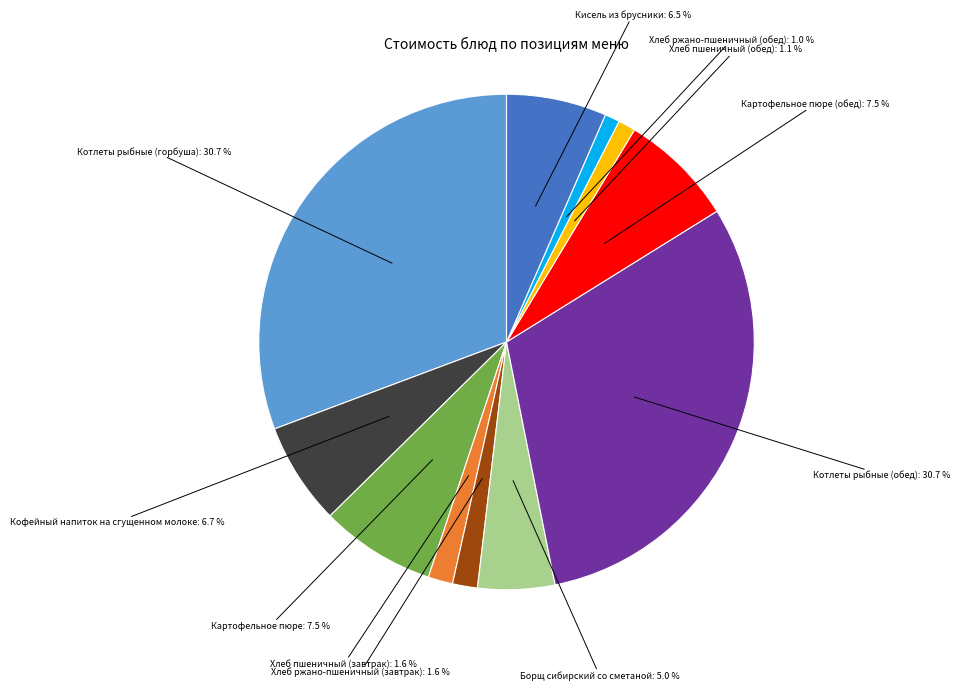

Is there a majority slice in this chart?

No